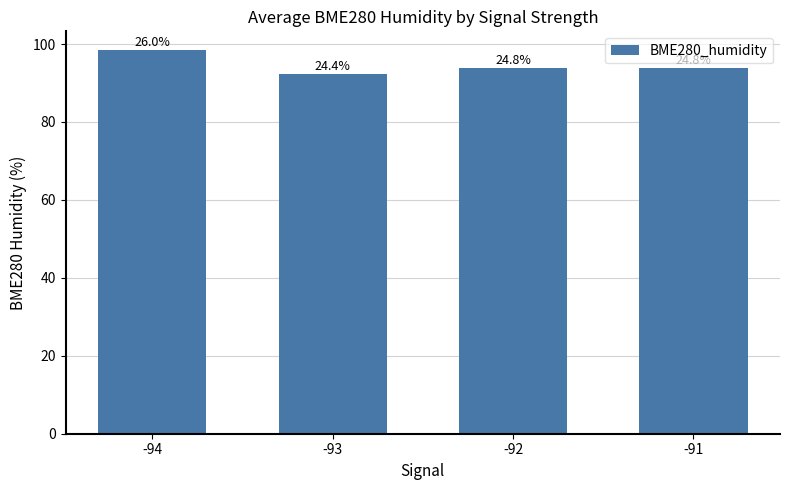

Does the chart contain any negative values?

No